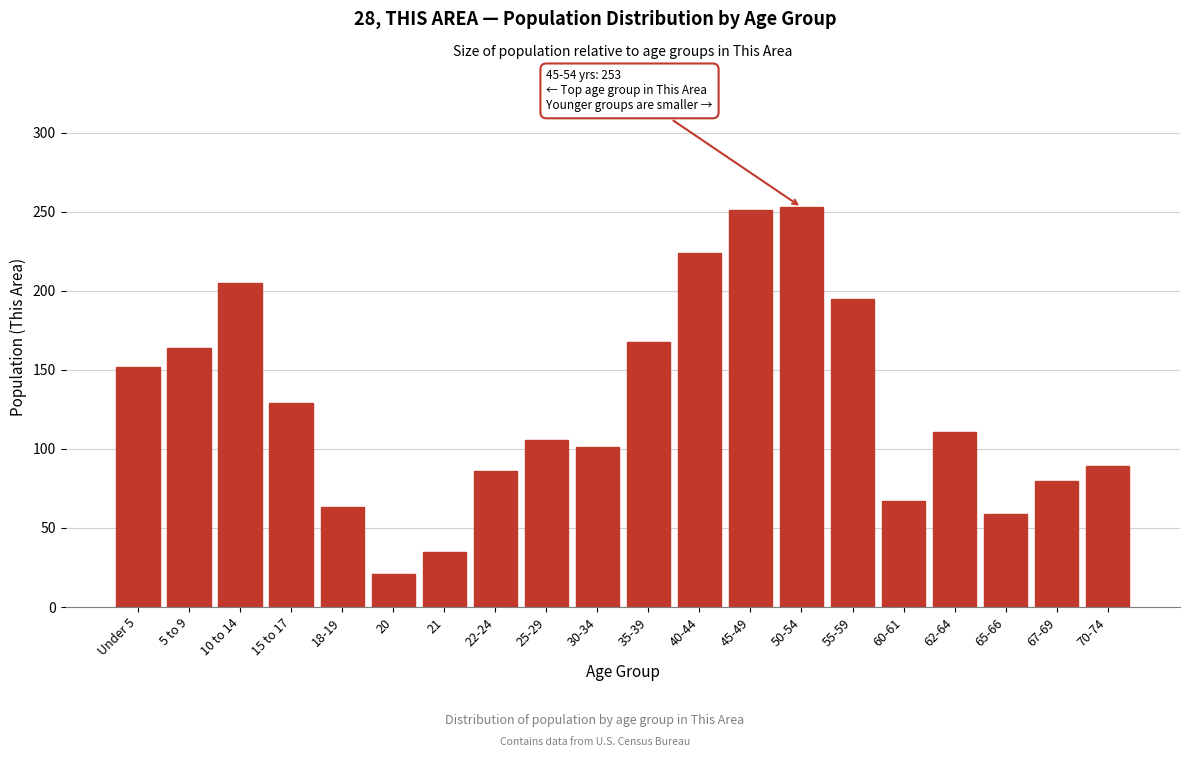

Reading left to right, transcribe all the data shown in this chart.

152	164	205	129	63	21	35	86	106	101	168	224	251	253	195	67	111	59	80	89